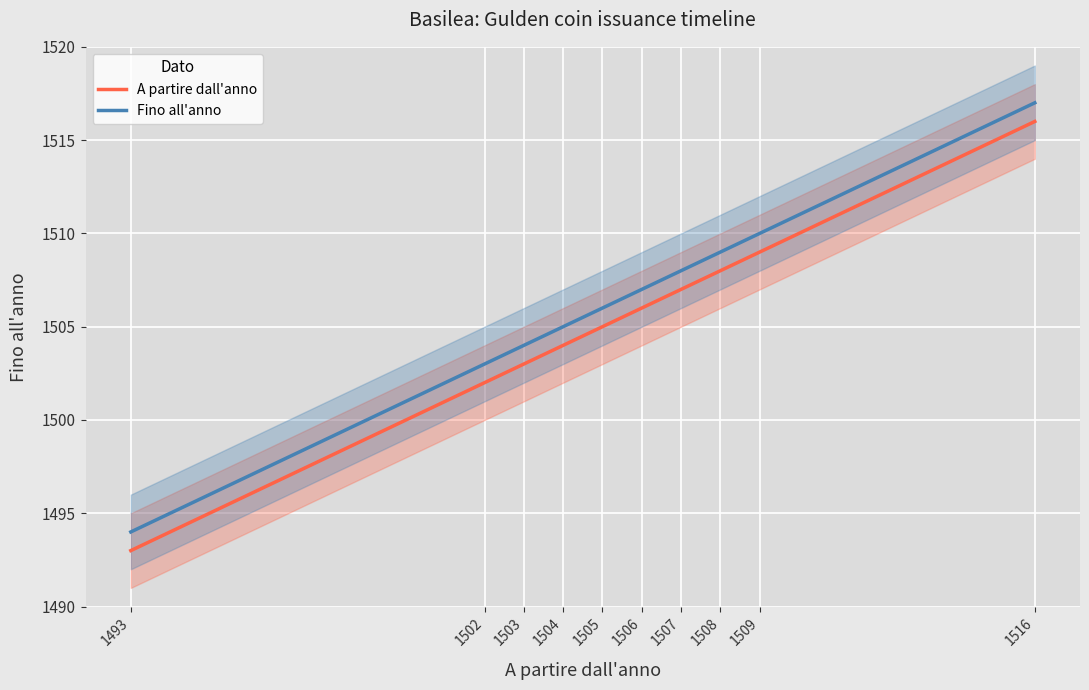

True or false: Fino all'anno and A partire dall'anno intersect in this chart.

False